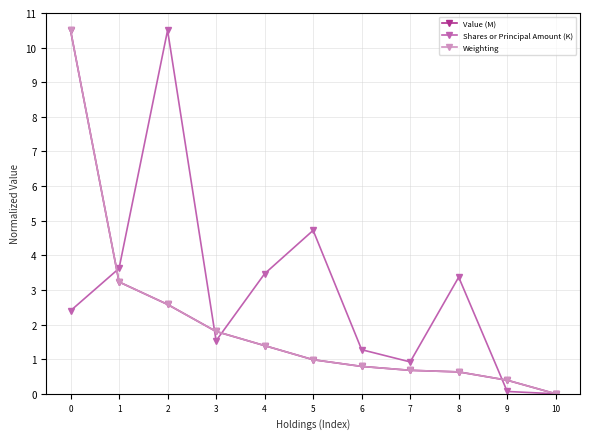

What is the difference between the maximum and minimum values in the Value (M) series?

10.5